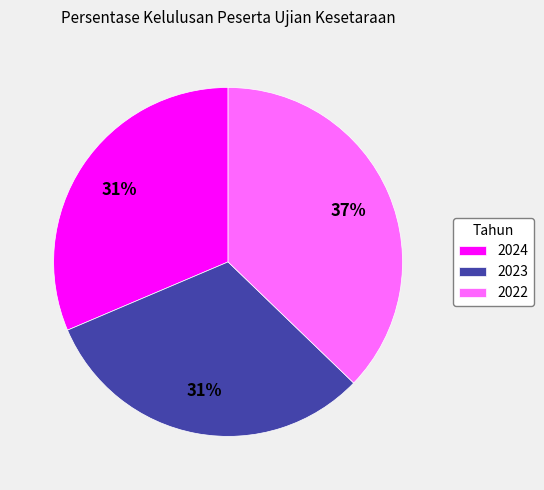

To the nearest percent, what is the difference between the 2022 and 2023 slice percentages?

6%